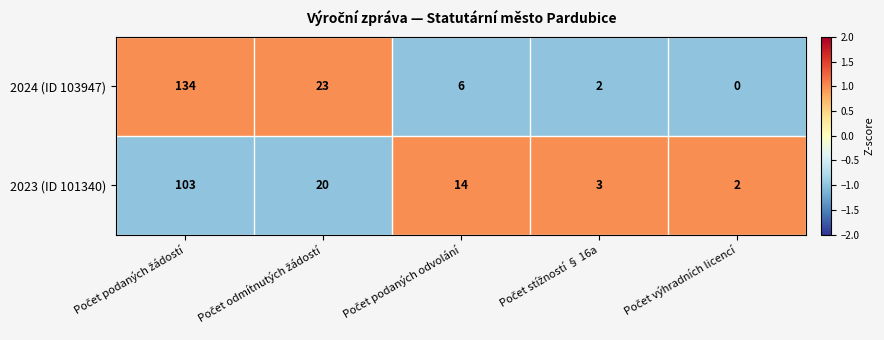

What is the minimum value shown in the chart?

0